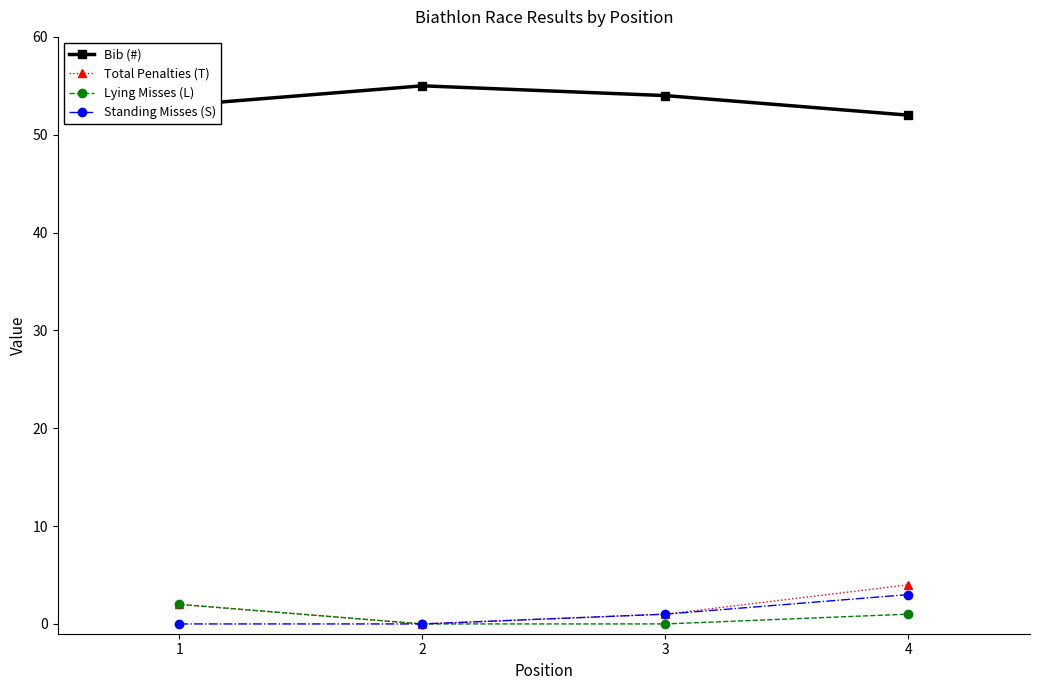

Which series has the largest total across all categories?

Bib (#)